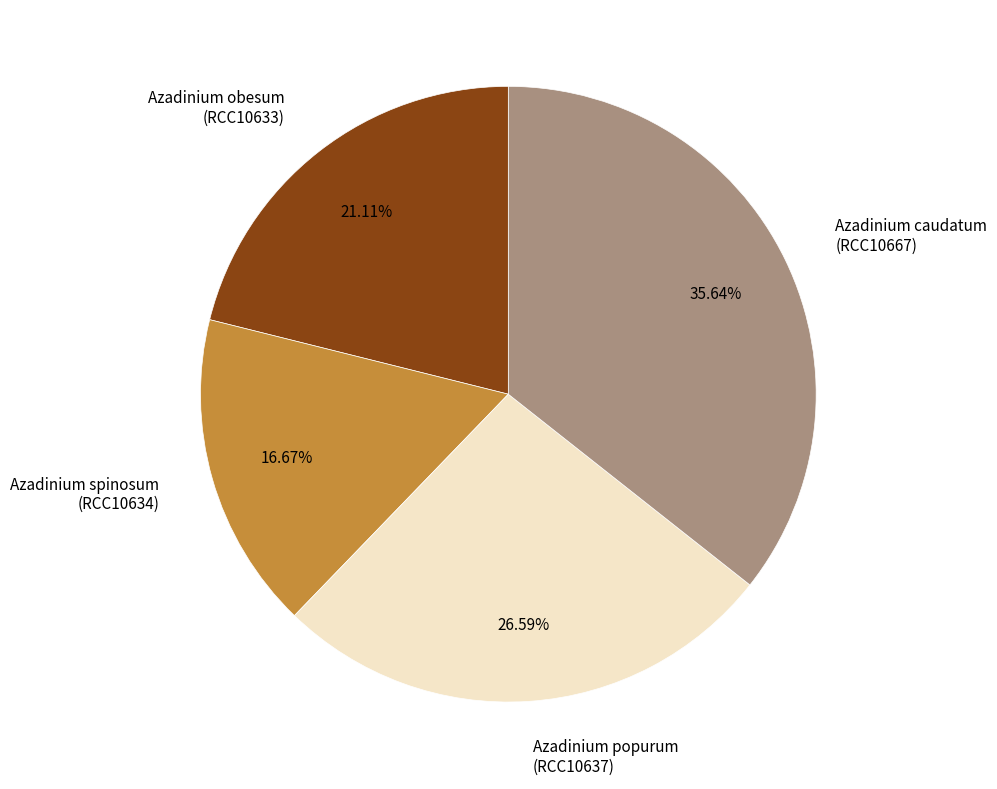

Rank the categories by value from highest to lowest.

Azadinium caudatum (RCC10667), Azadinium popurum (RCC10637), Azadinium obesum (RCC10633), Azadinium spinosum (RCC10634)